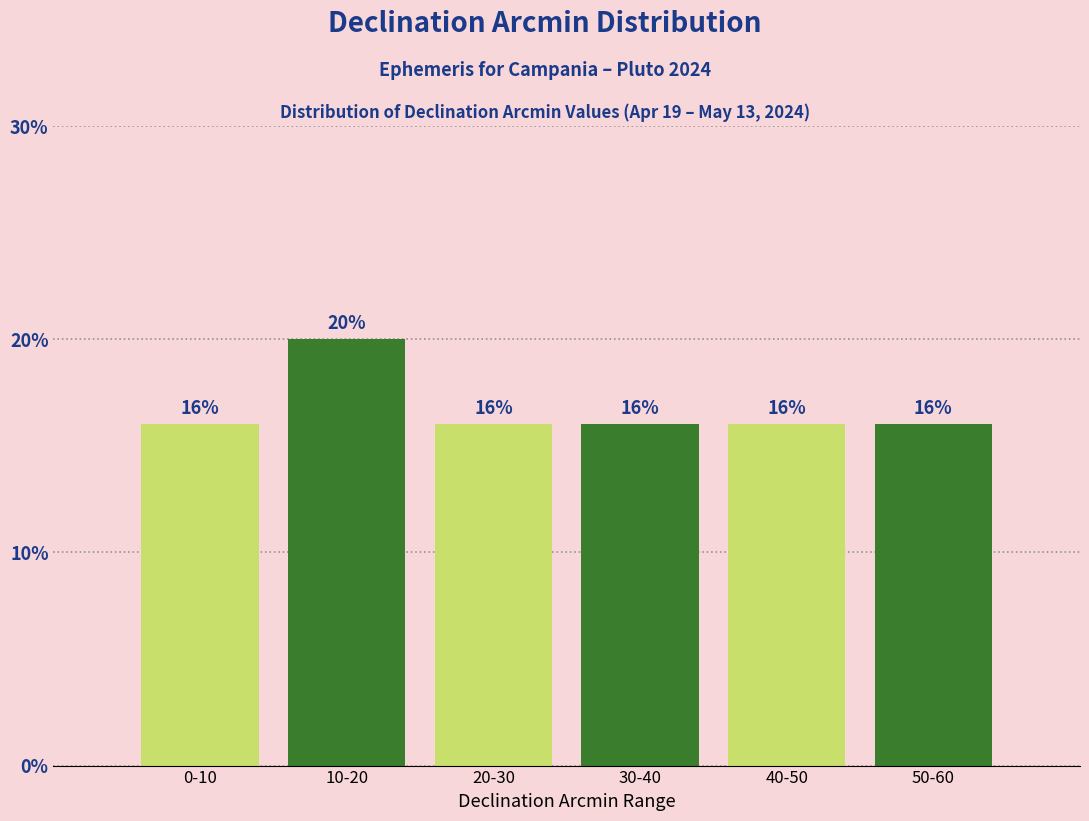

Reading right to left, what are all the values shown in this chart?

50-60=16	40-50=16	30-40=16	20-30=16	10-20=20	0-10=16